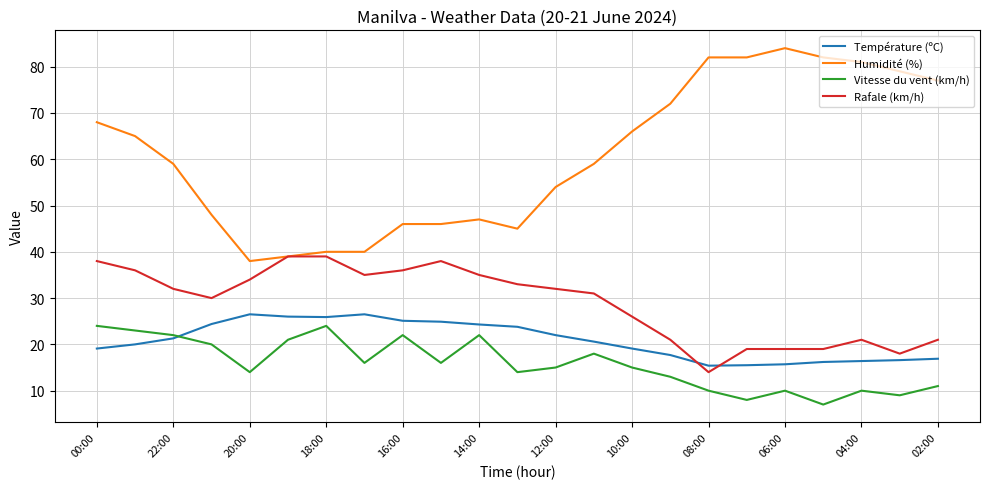

True or false: Rafale (km/h) and Vitesse du vent (km/h) cross at least once.

False